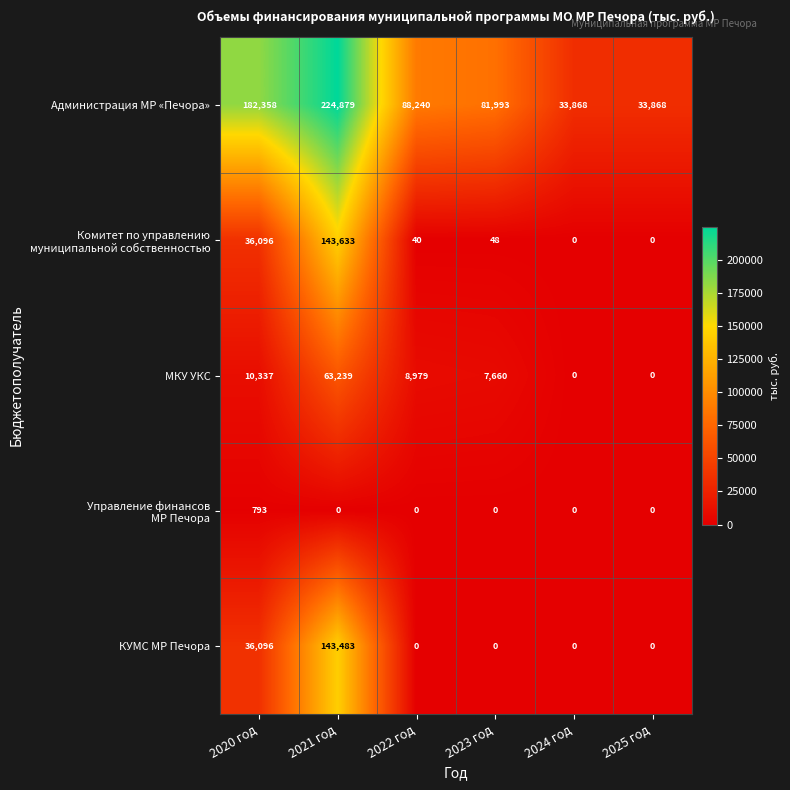

What is the spread (max minus min) of values at 2022 год?

88240